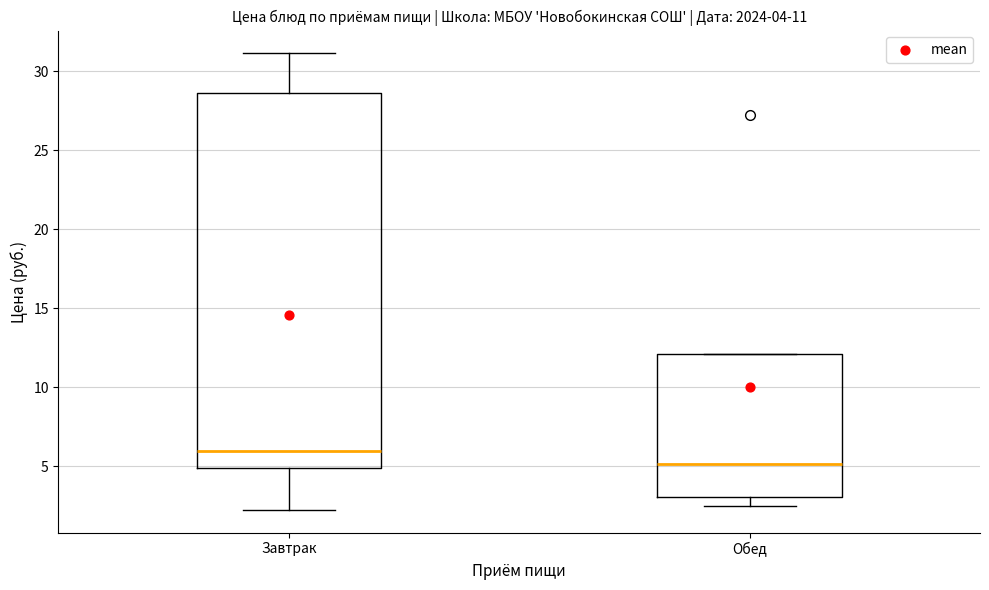

Comparing the boxes themselves (not the whiskers), which one is the tallest?

Завтрак